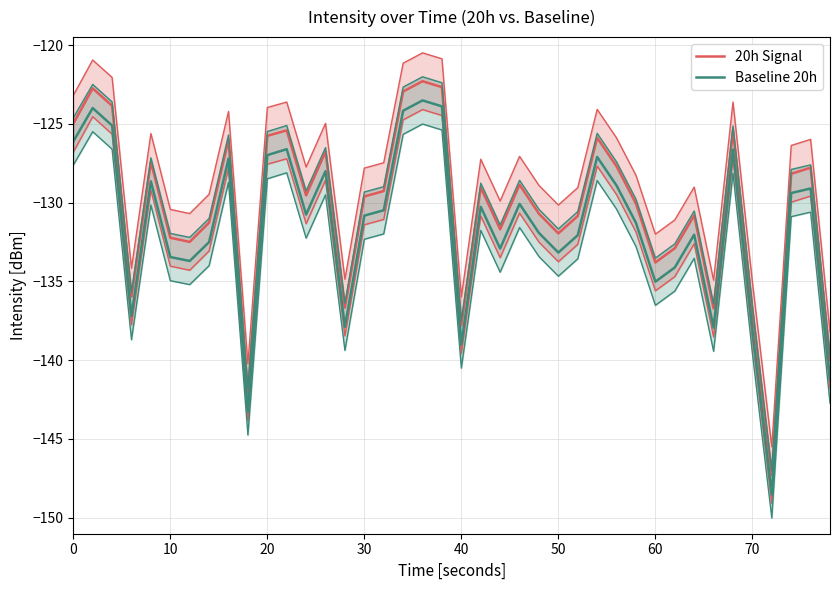

Is this an area chart (filled region under the line)?

No